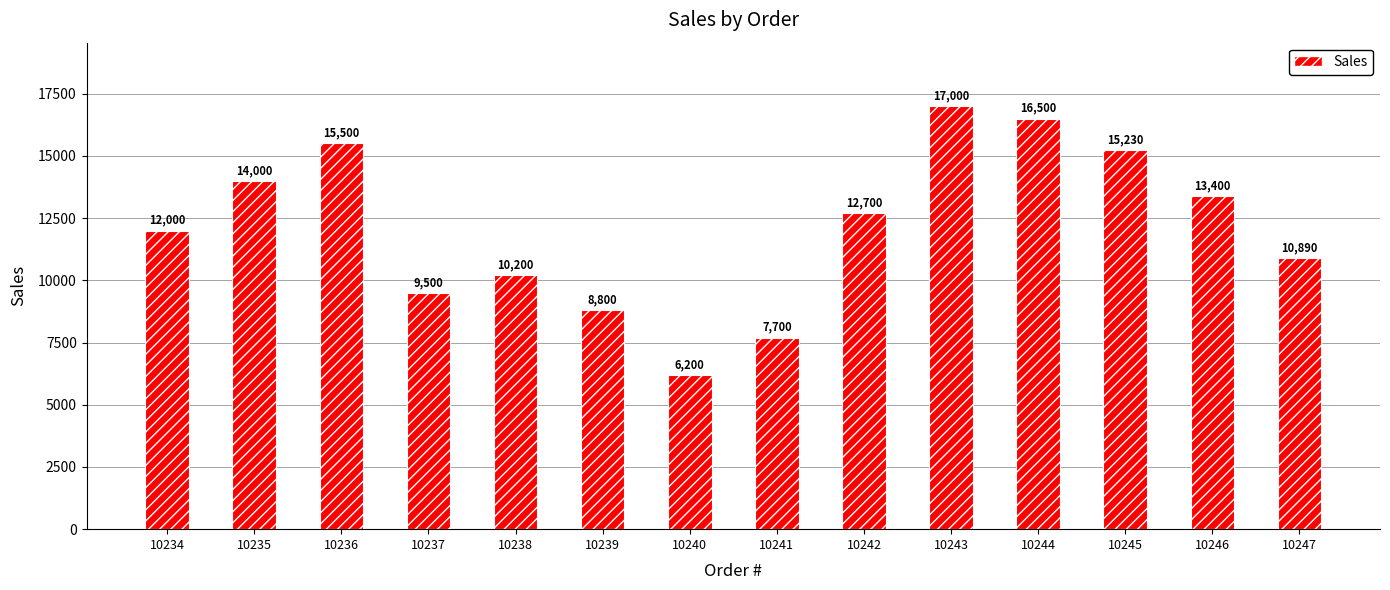

How many distinct data groups are displayed?

1